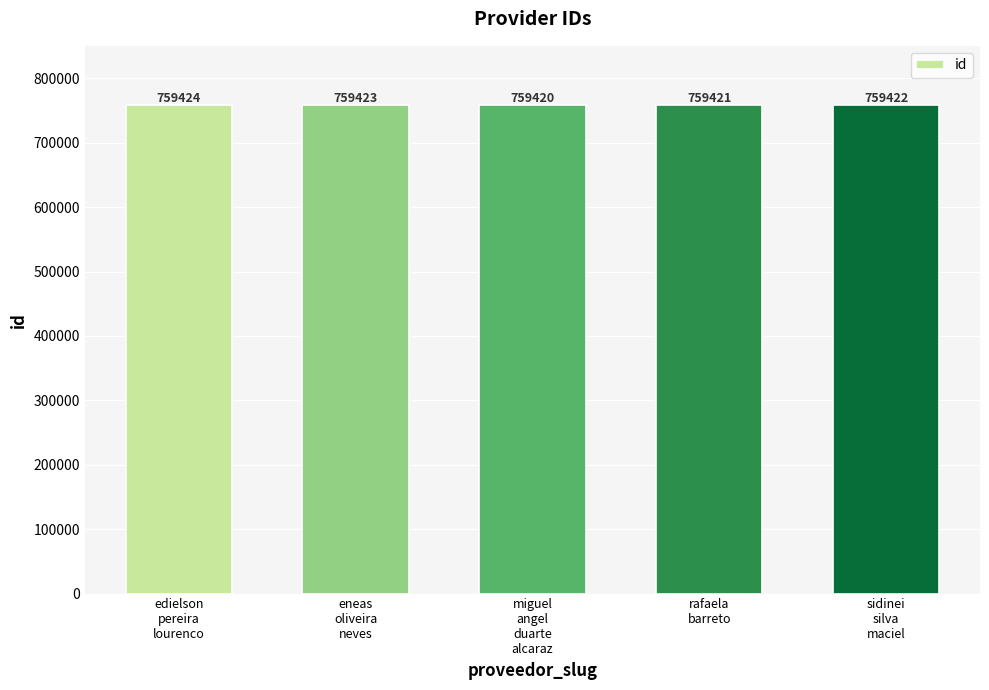

At which label does the data first exceed 759422?

edielson
pereira
lourenco